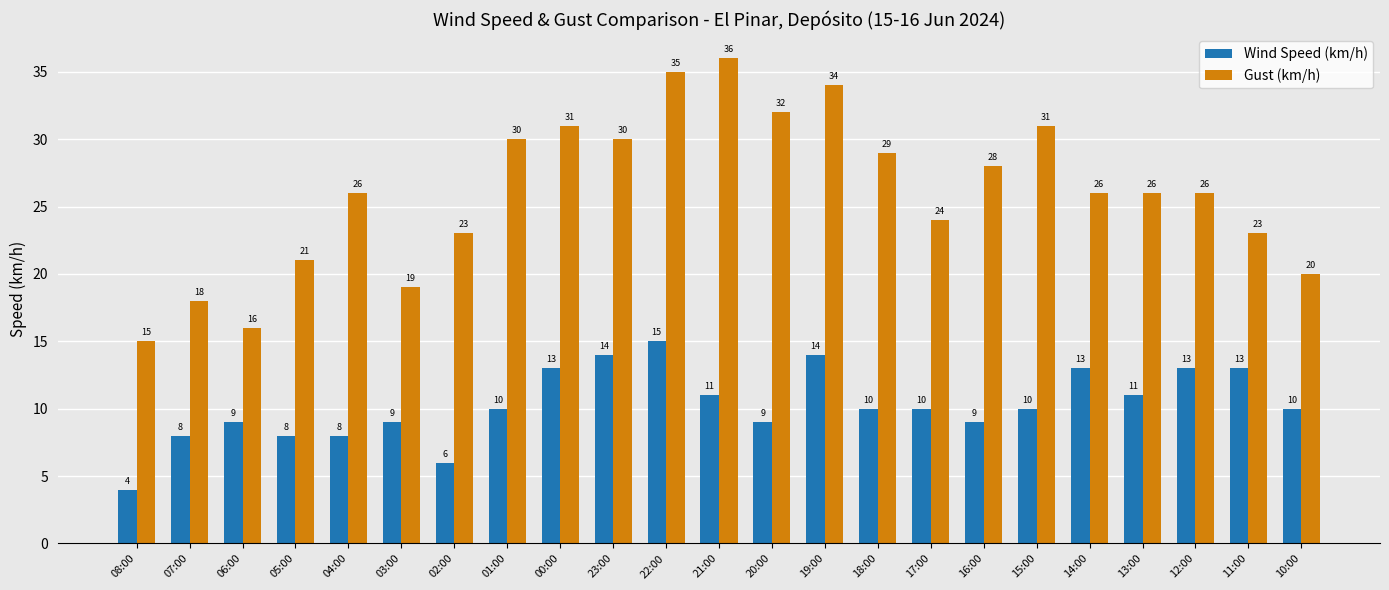

What is the sum of all Gust (km/h) values?

599